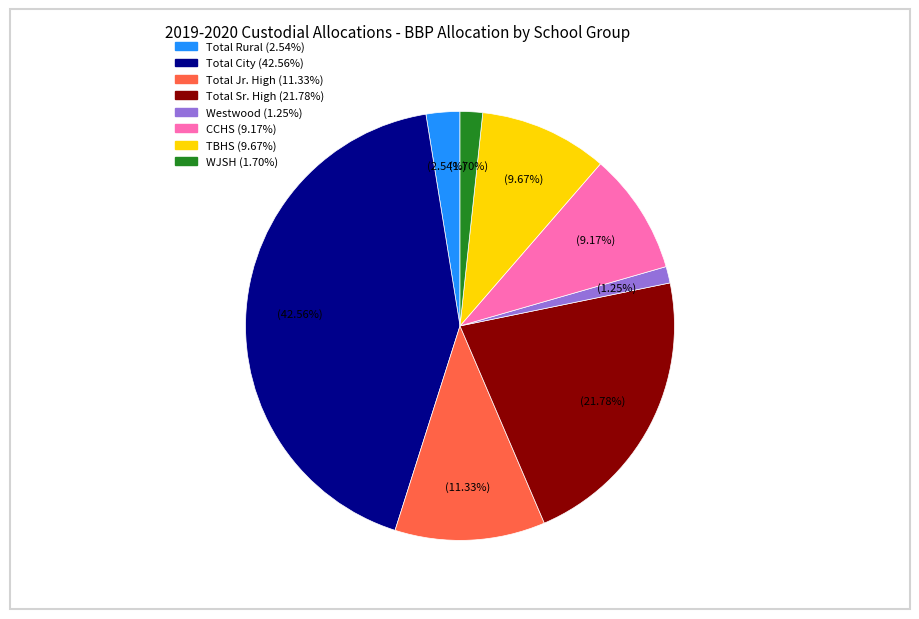

Approximately how many times larger is the value at Total Jr. High compared to Total City?

0.3